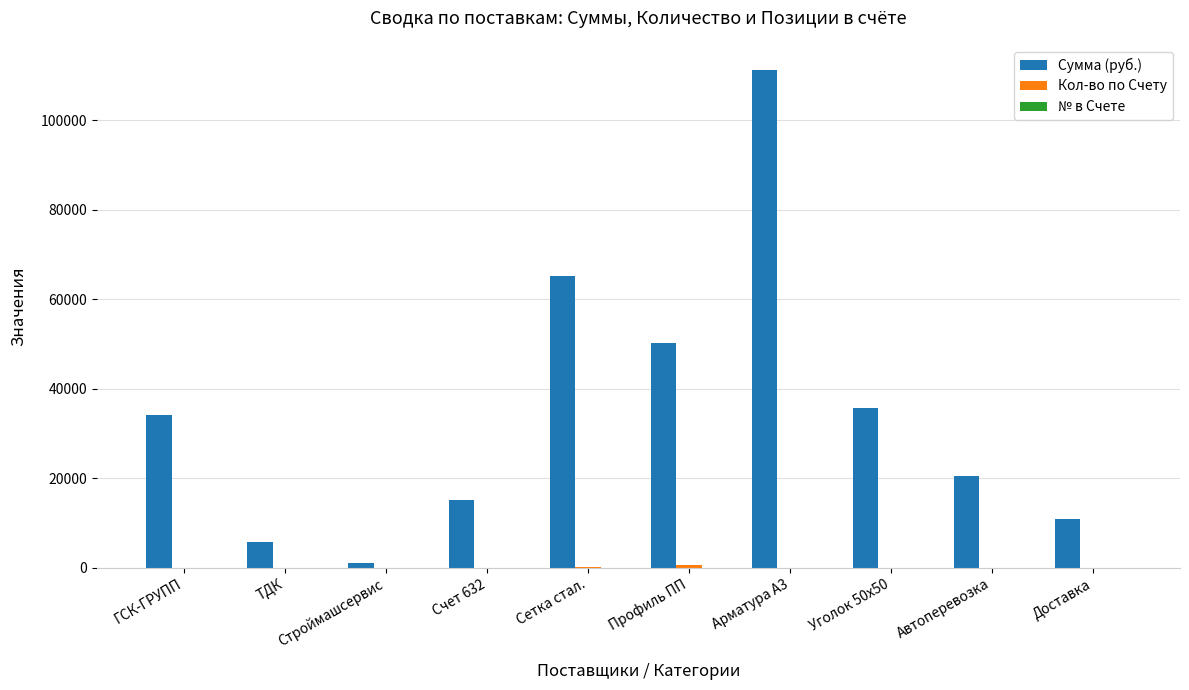

Which category has the highest value across all series?

Арматура А3